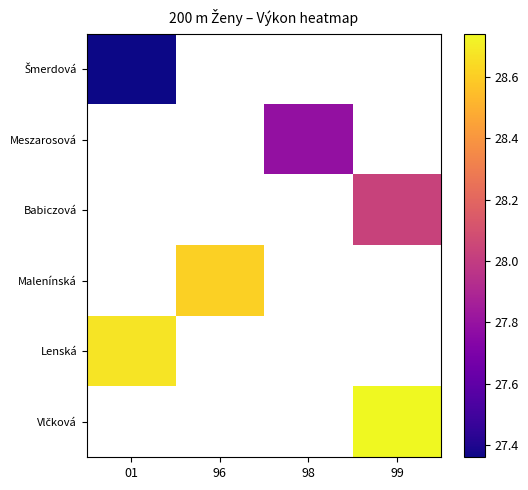

What is the minimum value shown in the chart?

27.4